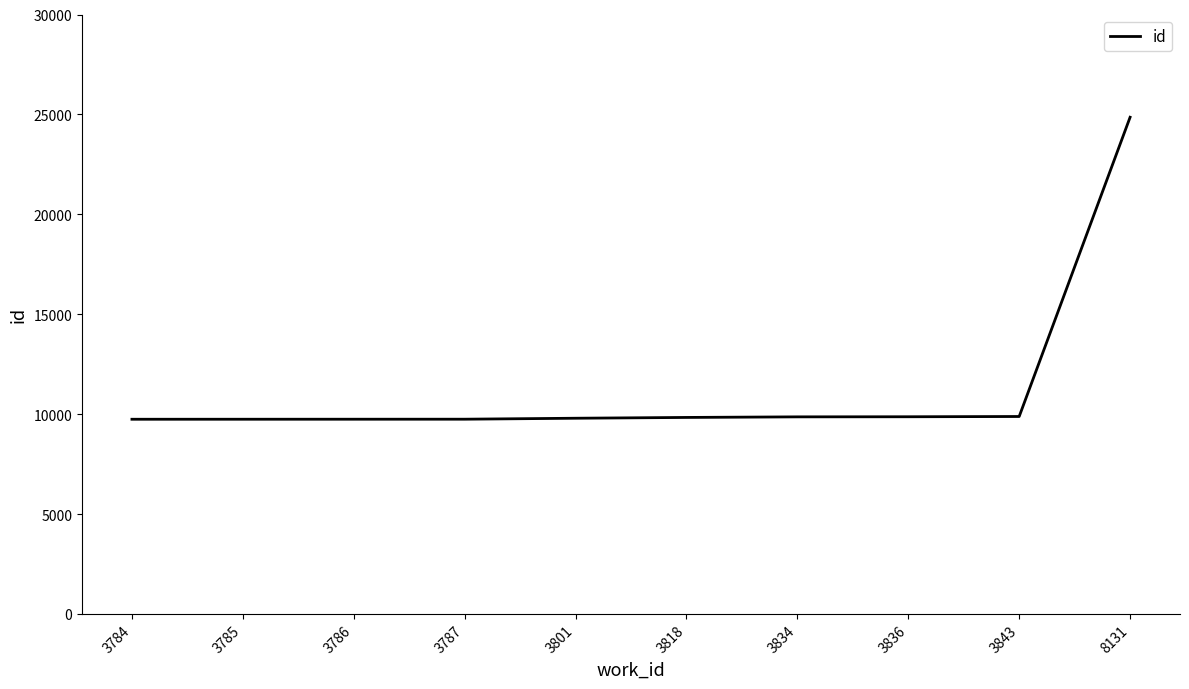

What is the greatest value displayed?

24859